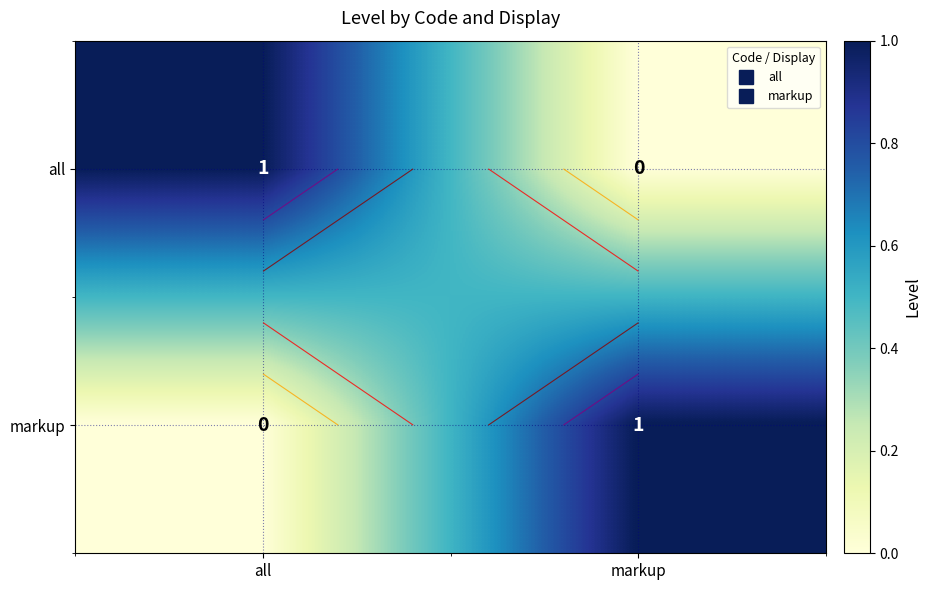

The value of all at markup is 0. True or false?

True